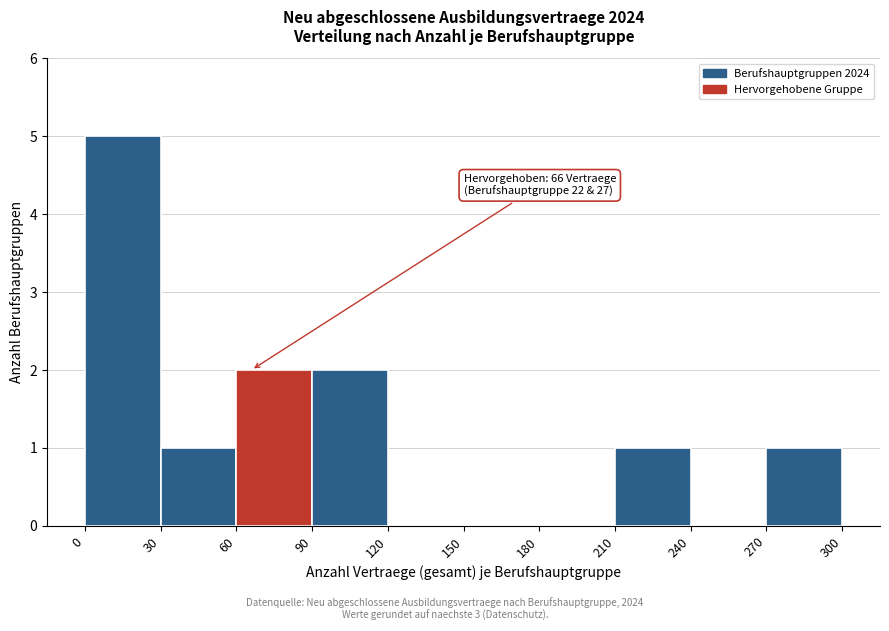

Over which range of the x-axis is the bar tallest?

0 to 30